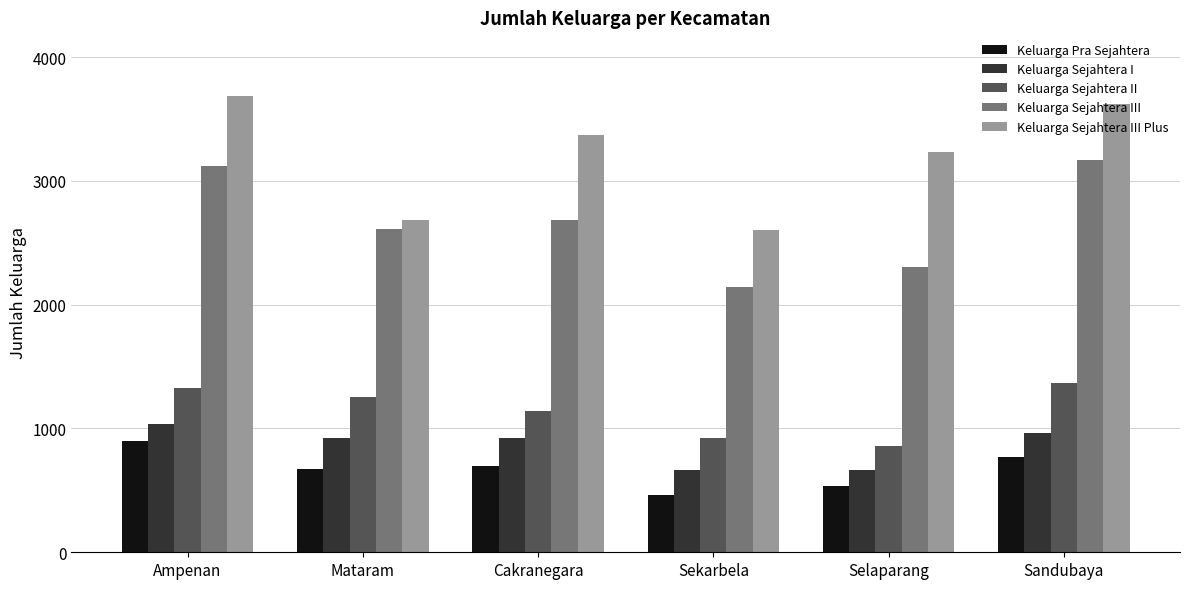

What is the total value across all series at Sekarbela?

6794